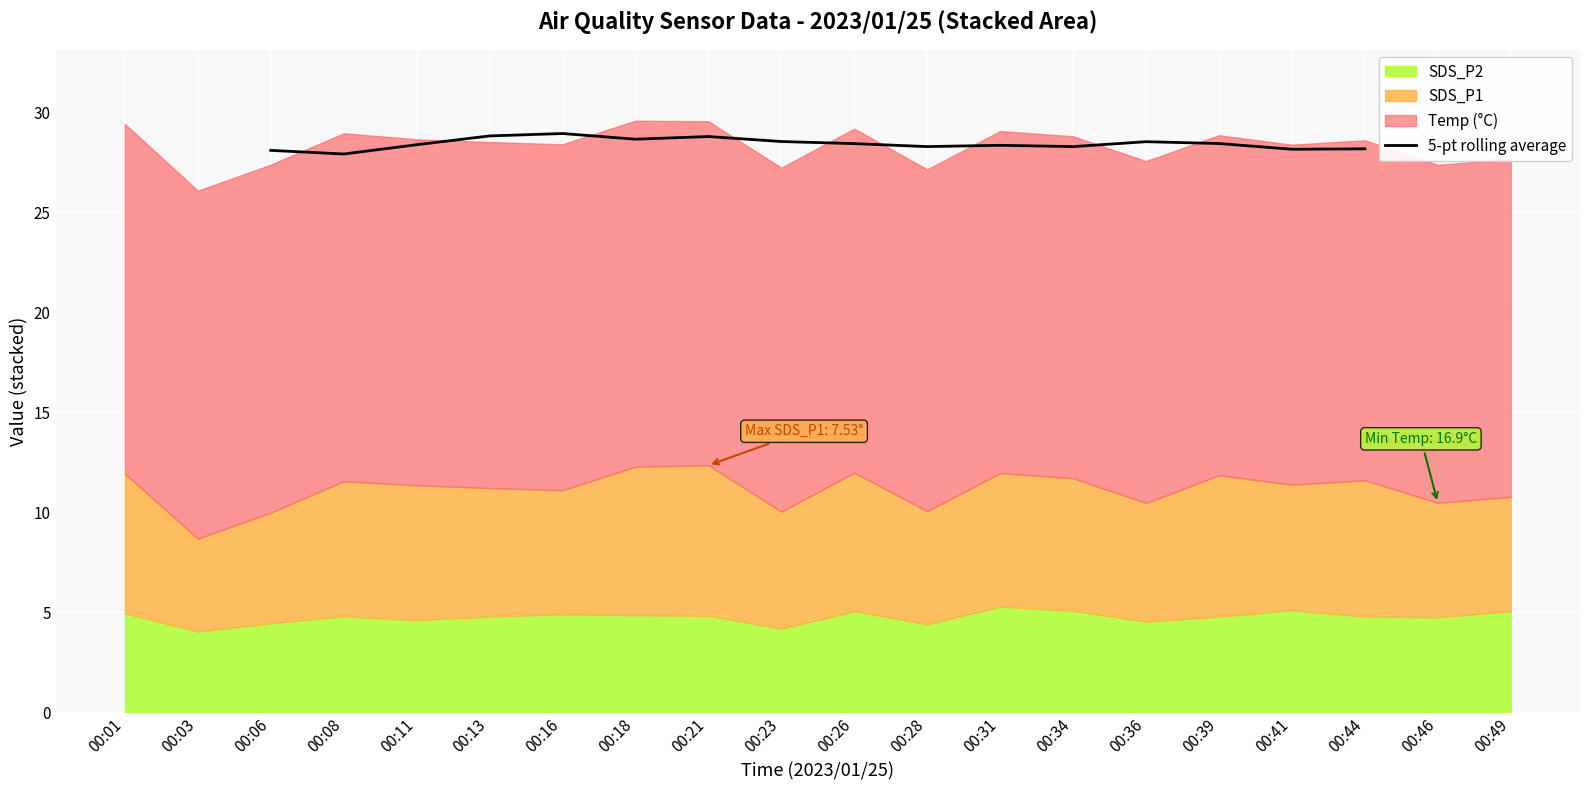

Is it true that 5-pt rolling average equals 28.4 at 00:39?

True